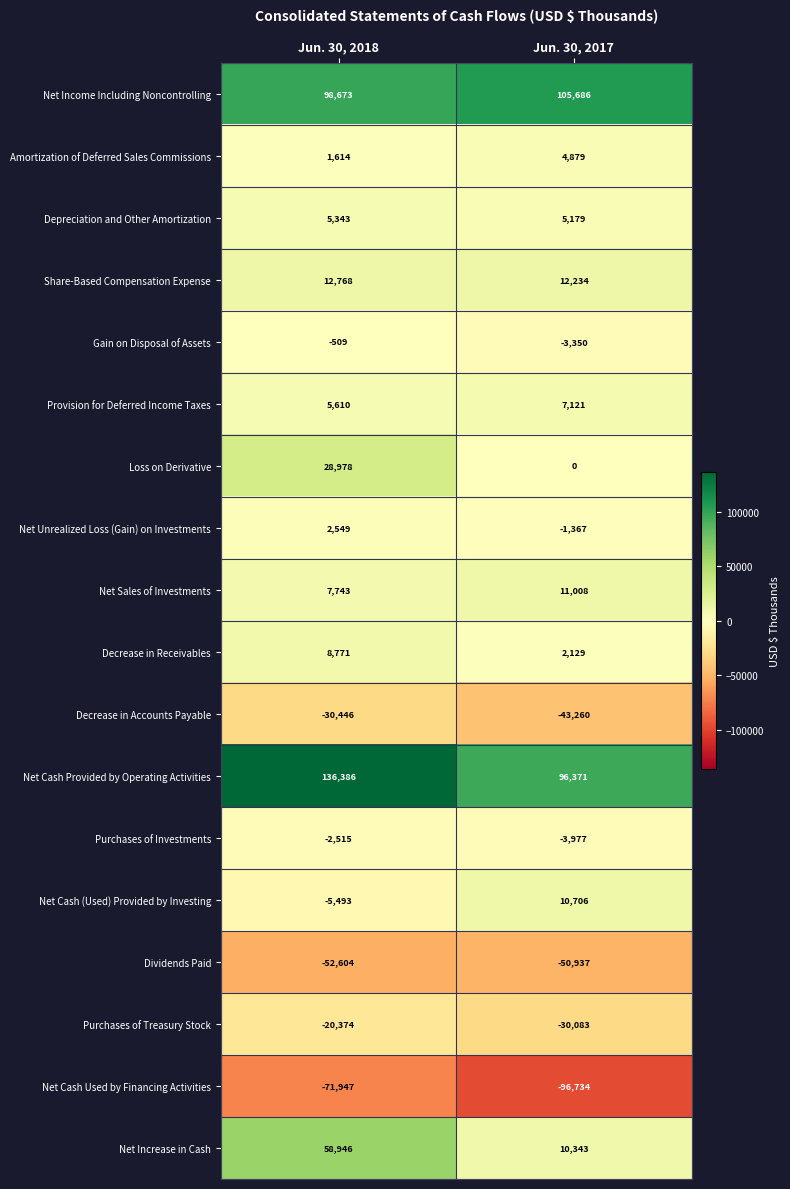

What is the spread (max minus min) of values at Jun. 30, 2018?

208333